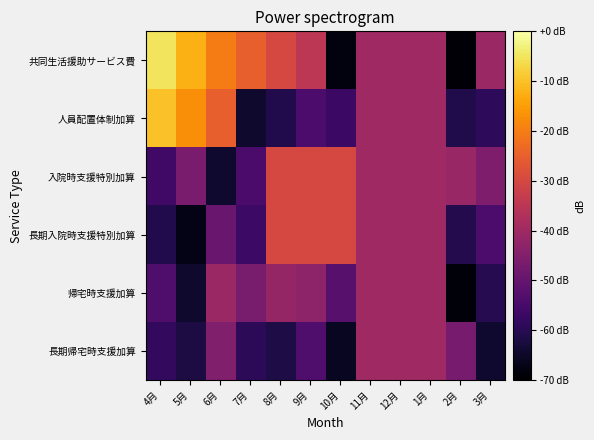

Which has a higher value, 11月 or 4月?

4月